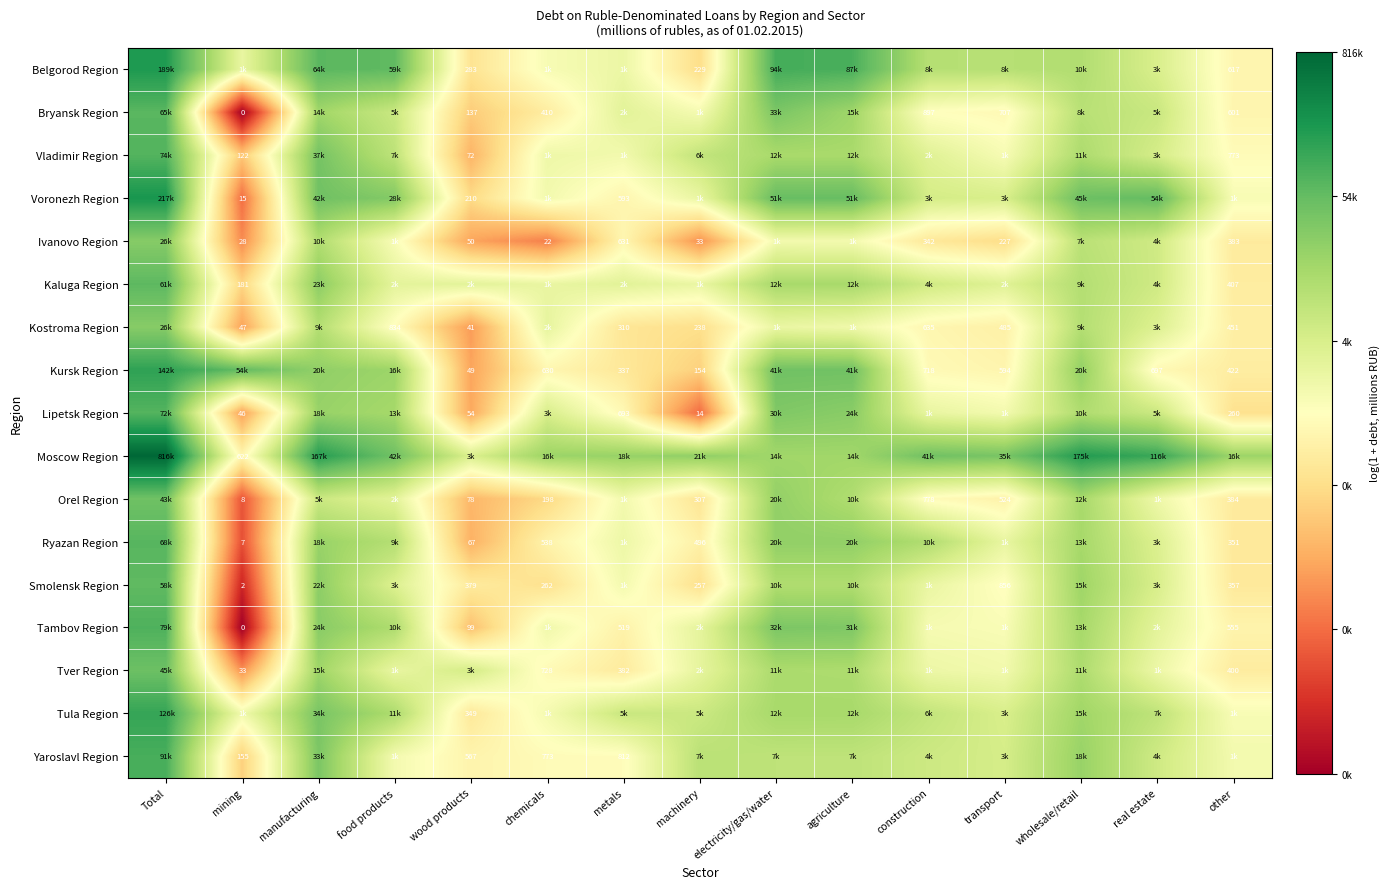

Which series has the largest total across all categories?

Moscow Region